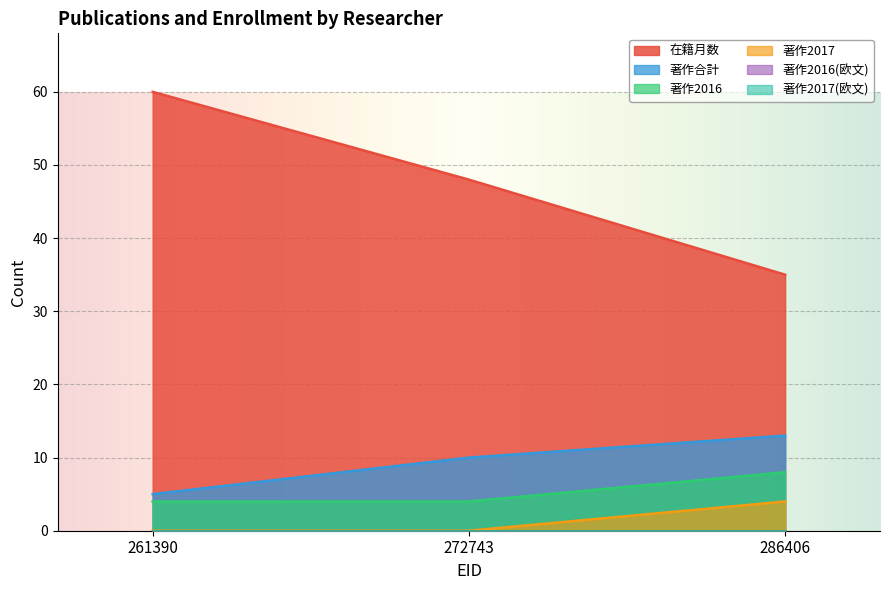

The value of 著作2016 at 286406 is 8. True or false?

True